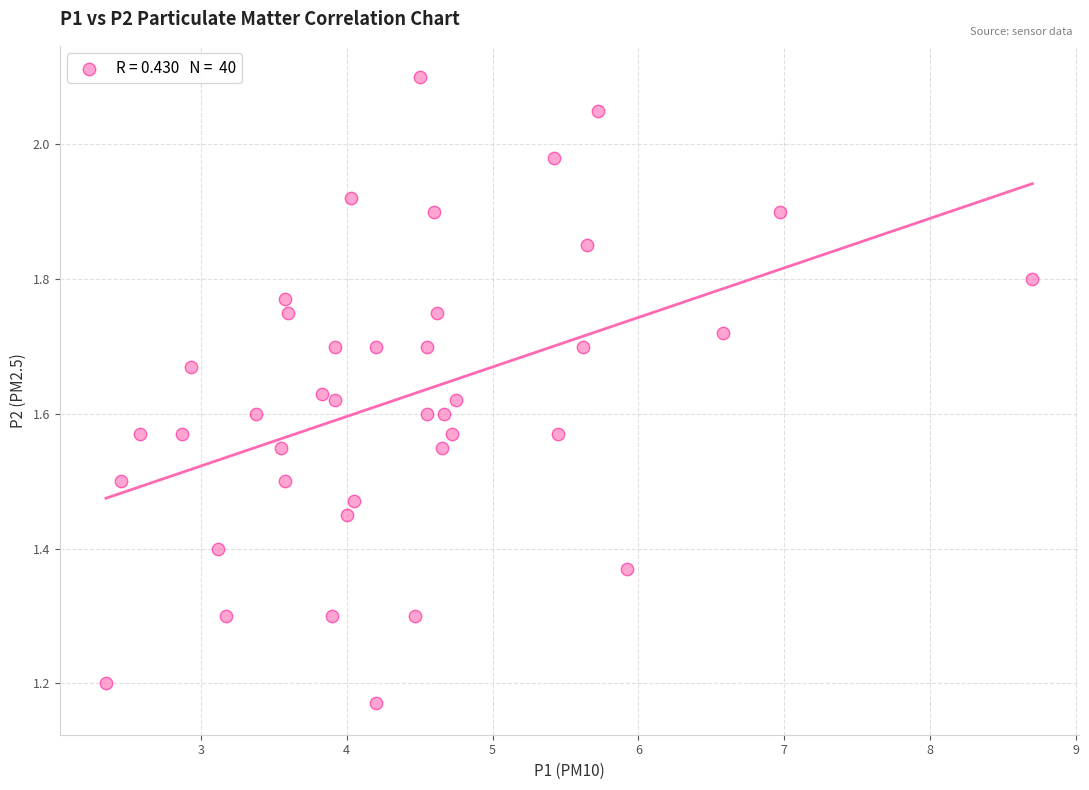

What is the range of Y values (max minus min)?

0.9